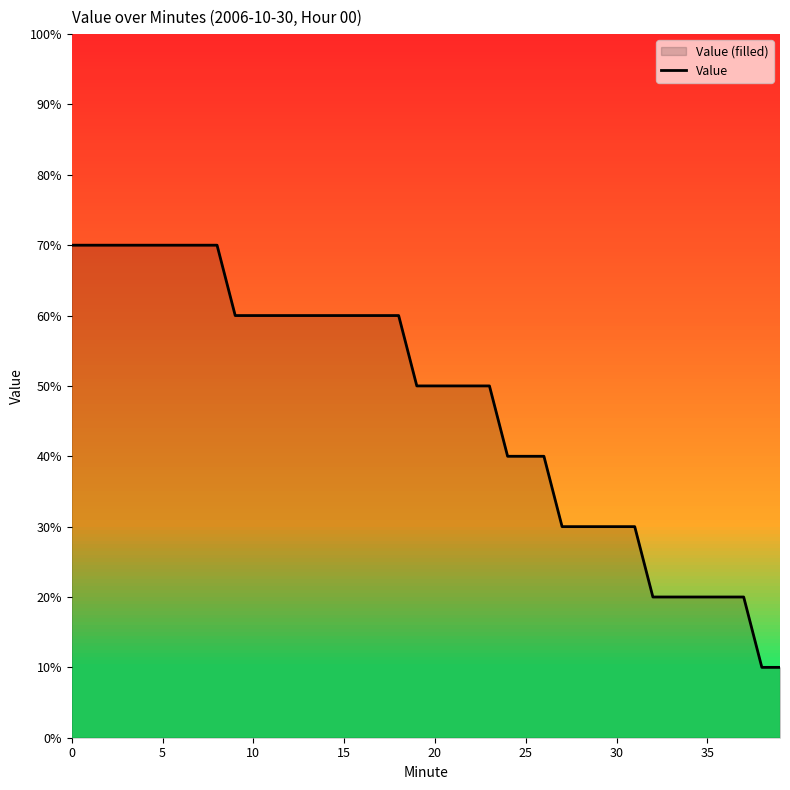

The chart shows a value of 0.3 at 29. True or false?

True